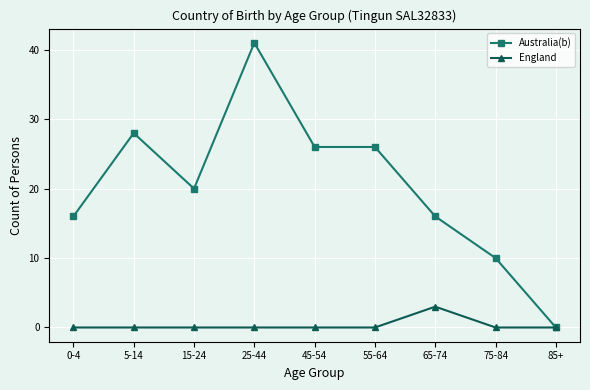

How many lines are shown in the chart?

2